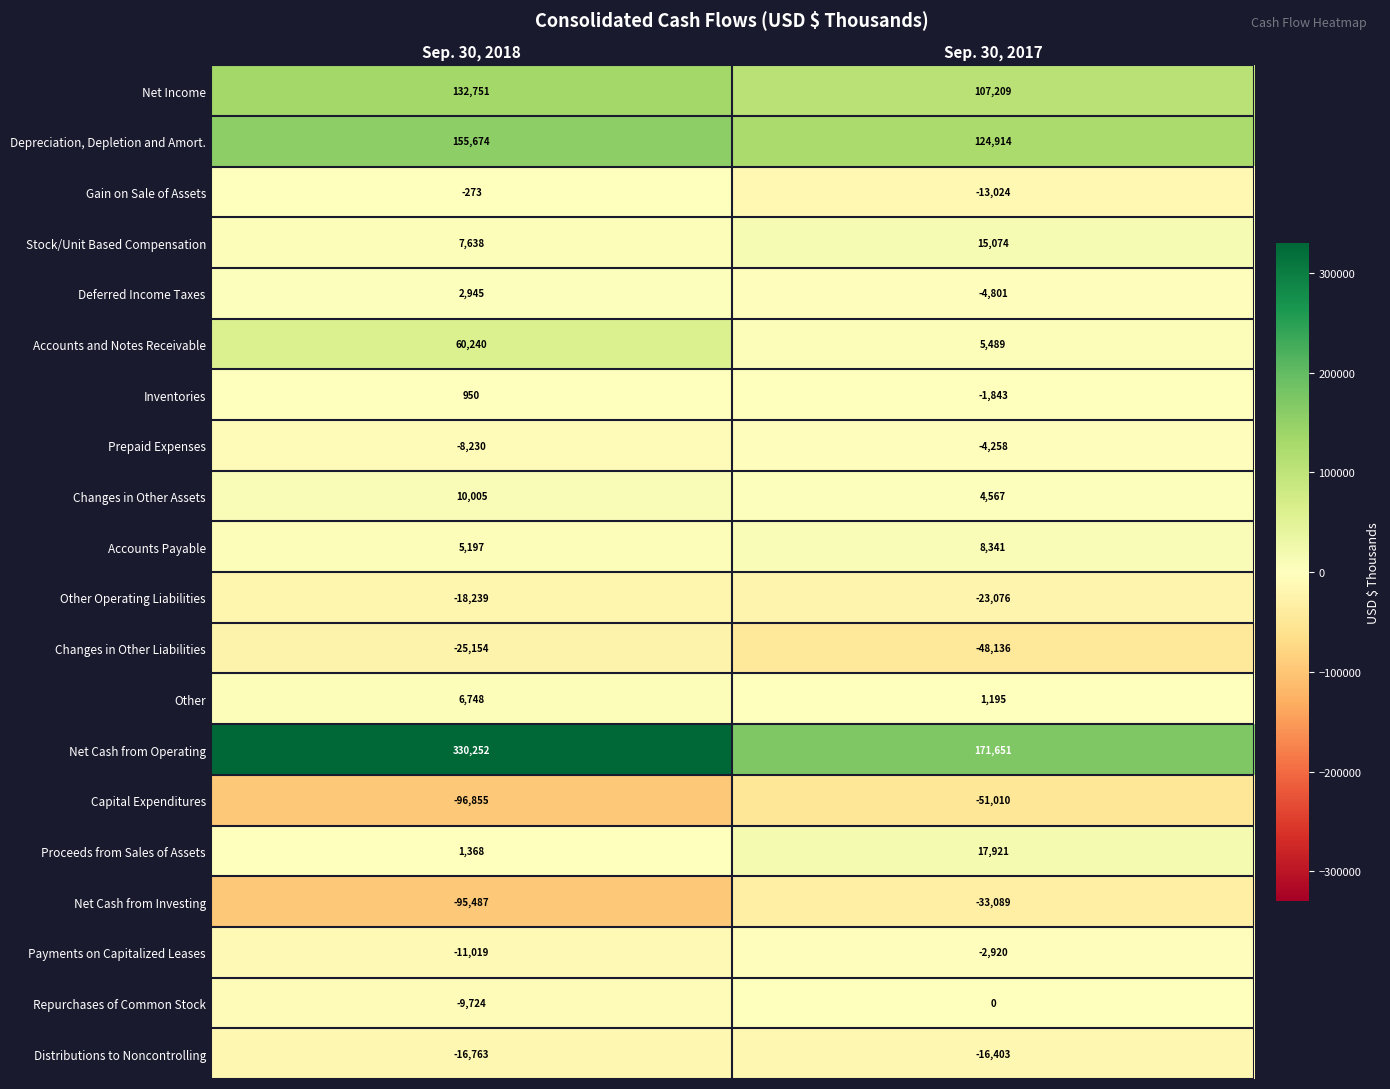

Which series changed the most between Sep. 30, 2018 and Sep. 30, 2017?

Net Cash from Operating